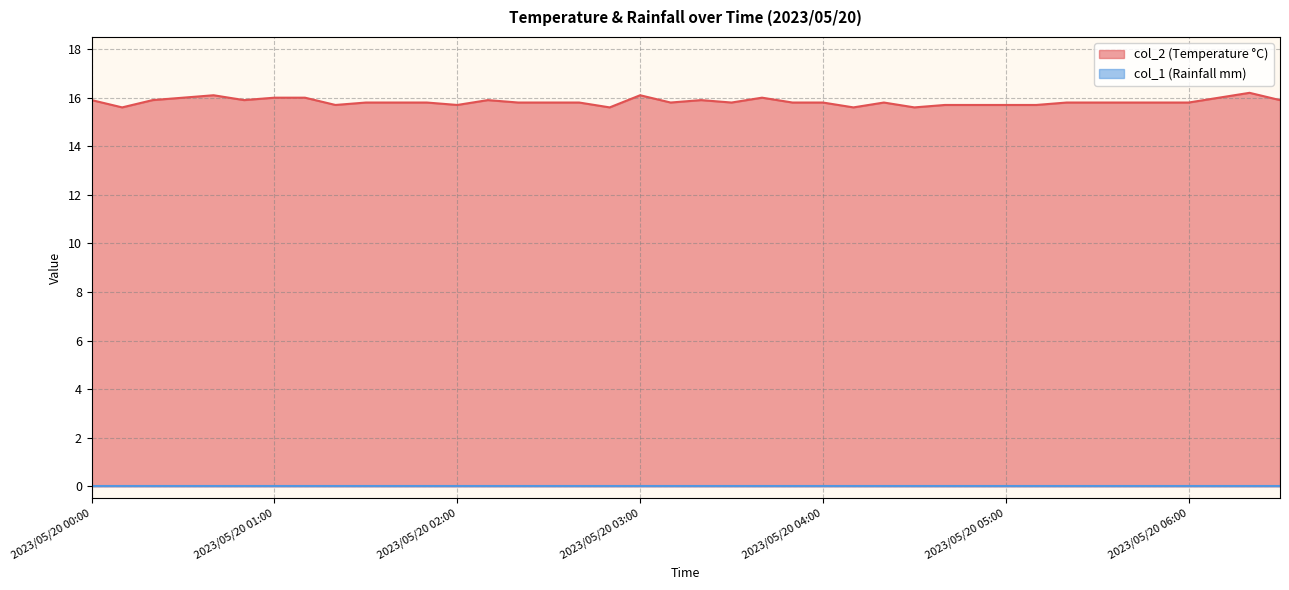

At which category does the data reach its first local valley?

2023/05/20 00:10